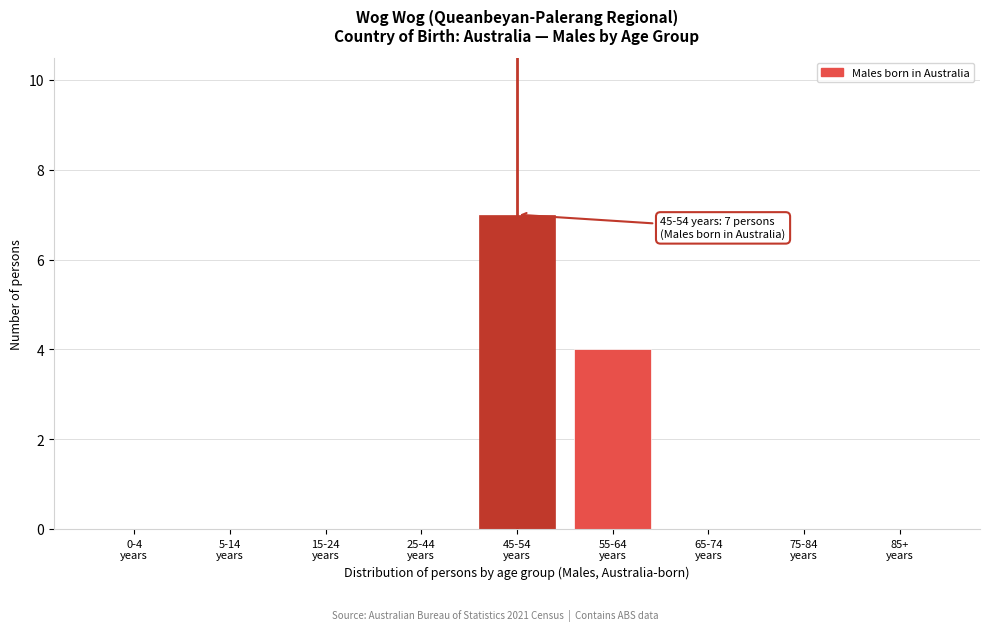

What is the sum of all values?

11